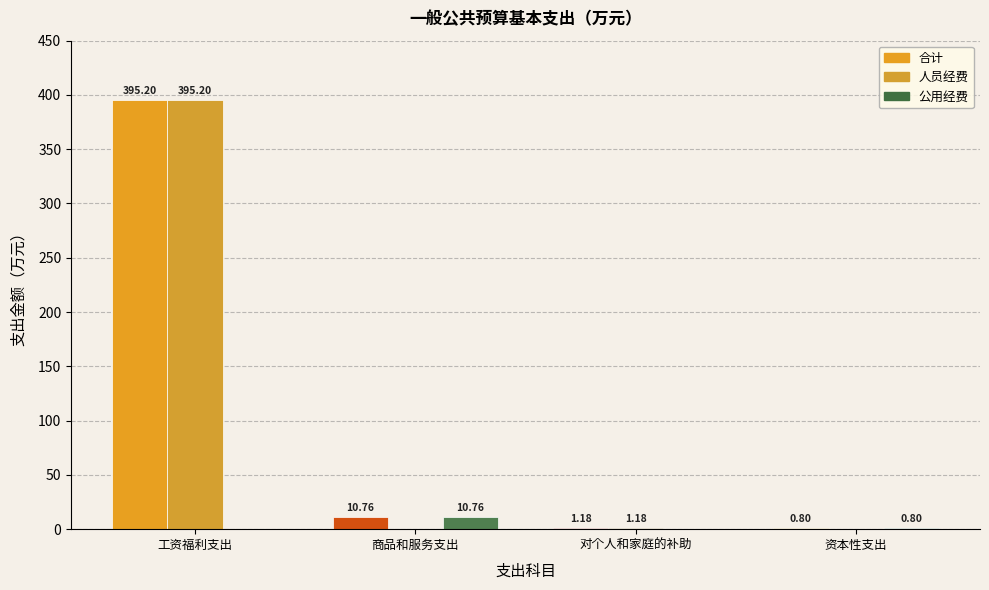

Between 工资福利支出 and 商品和服务支出, which series saw the biggest shift?

人员经费